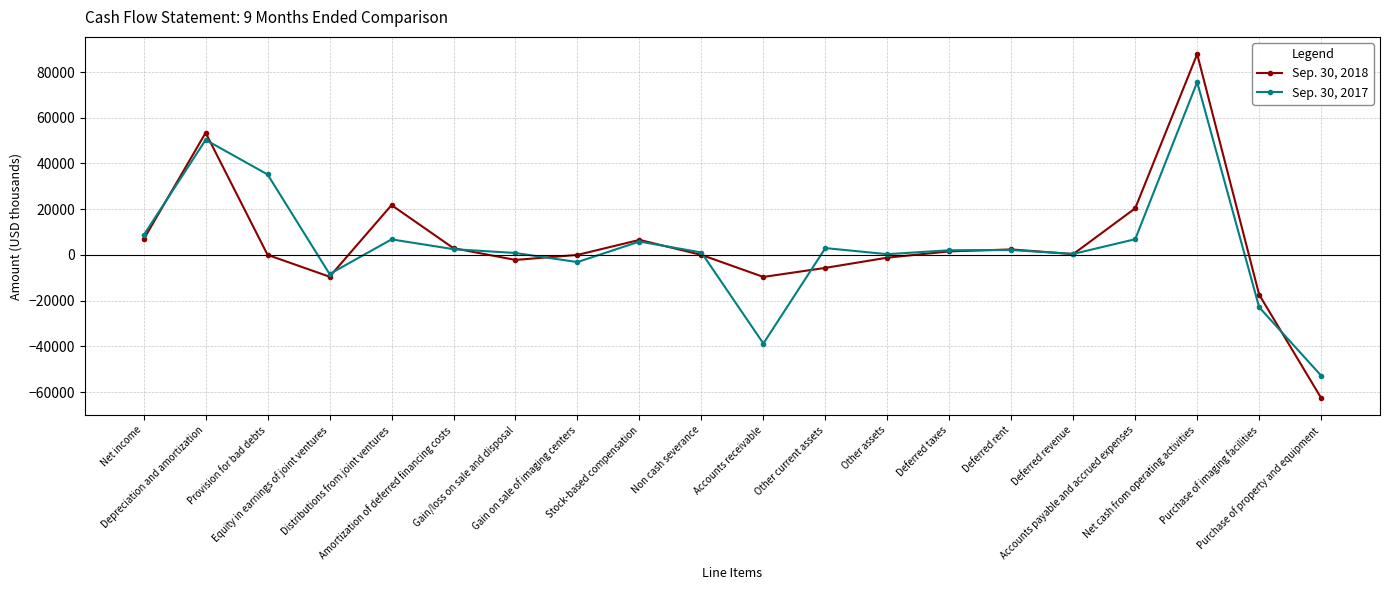

The value of Sep. 30, 2017 at Non cash severance is 1047. True or false?

True